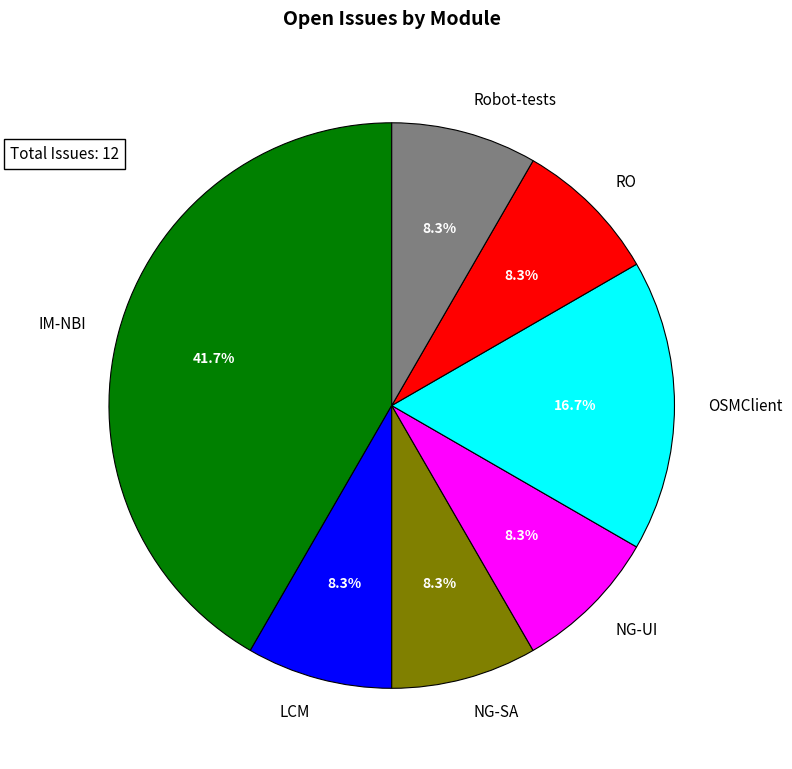

Which category has the smallest portion of the pie?

LCM